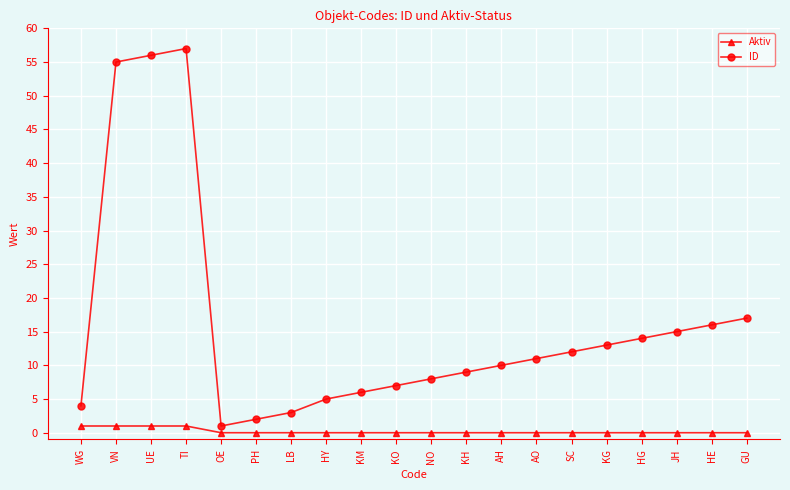

True or false: ID and Aktiv intersect in this chart.

False